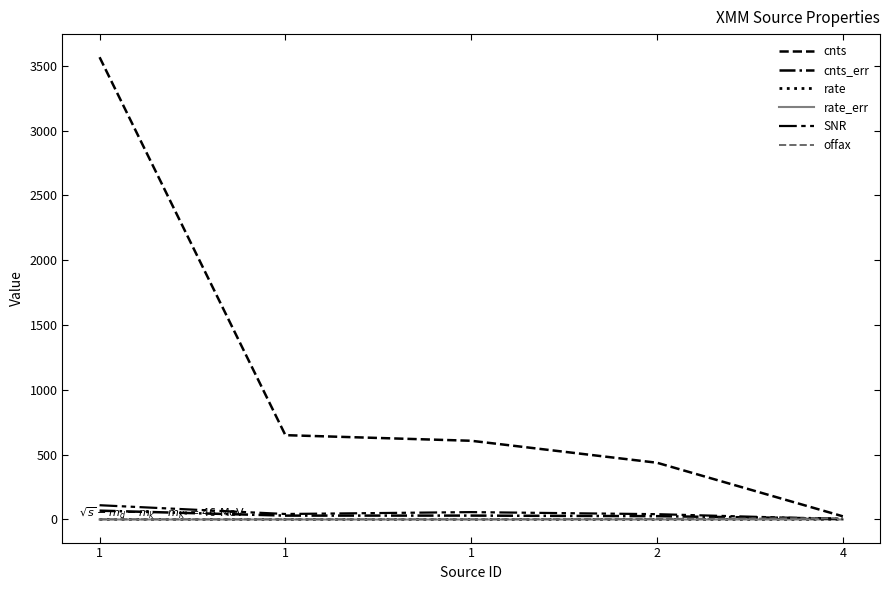

Reading left to right, transcribe all the data shown in this chart.

cnts: 3566.7	650.5	607.2	437.7	24.3
cnts_err: 68.0	29.8	29.9	25.4	6.7
rate: 0.7	0.2	0.1	0.1	0.0
rate_err: 0.0	0.0	0.0	0.0	0.0
SNR: 109.9	42.2	56.7	40.9	2.3
offax: 1.7	1.7	1.7	3.9	9.8